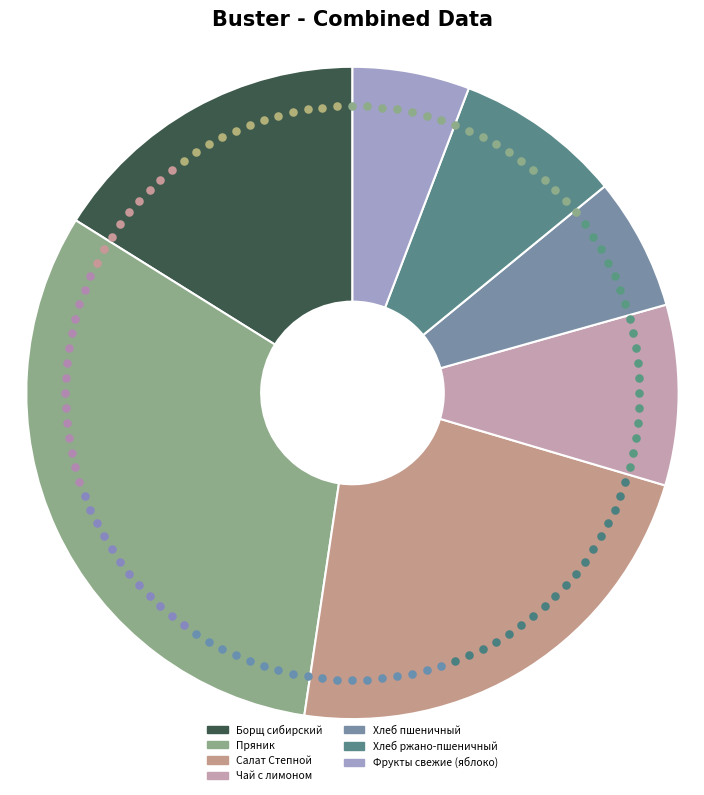

Does Чай с лимоном account for over 50% of the chart?

No